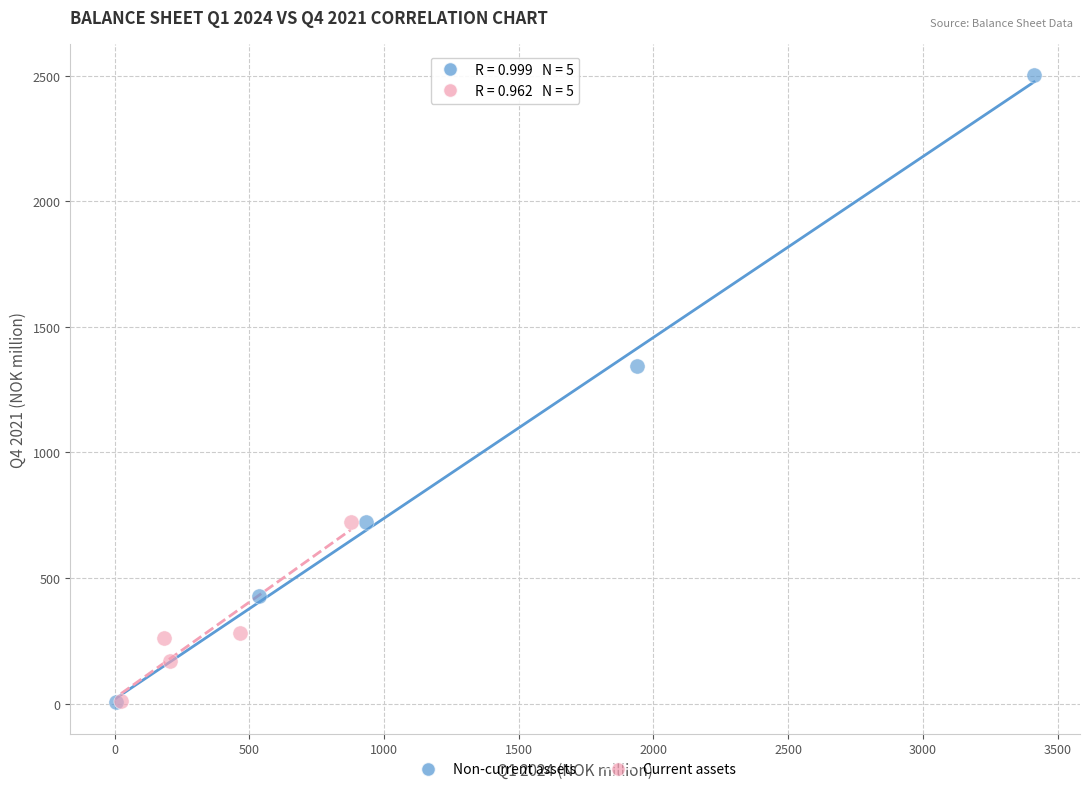

Which series reaches the maximum Y coordinate?

Non-current assets